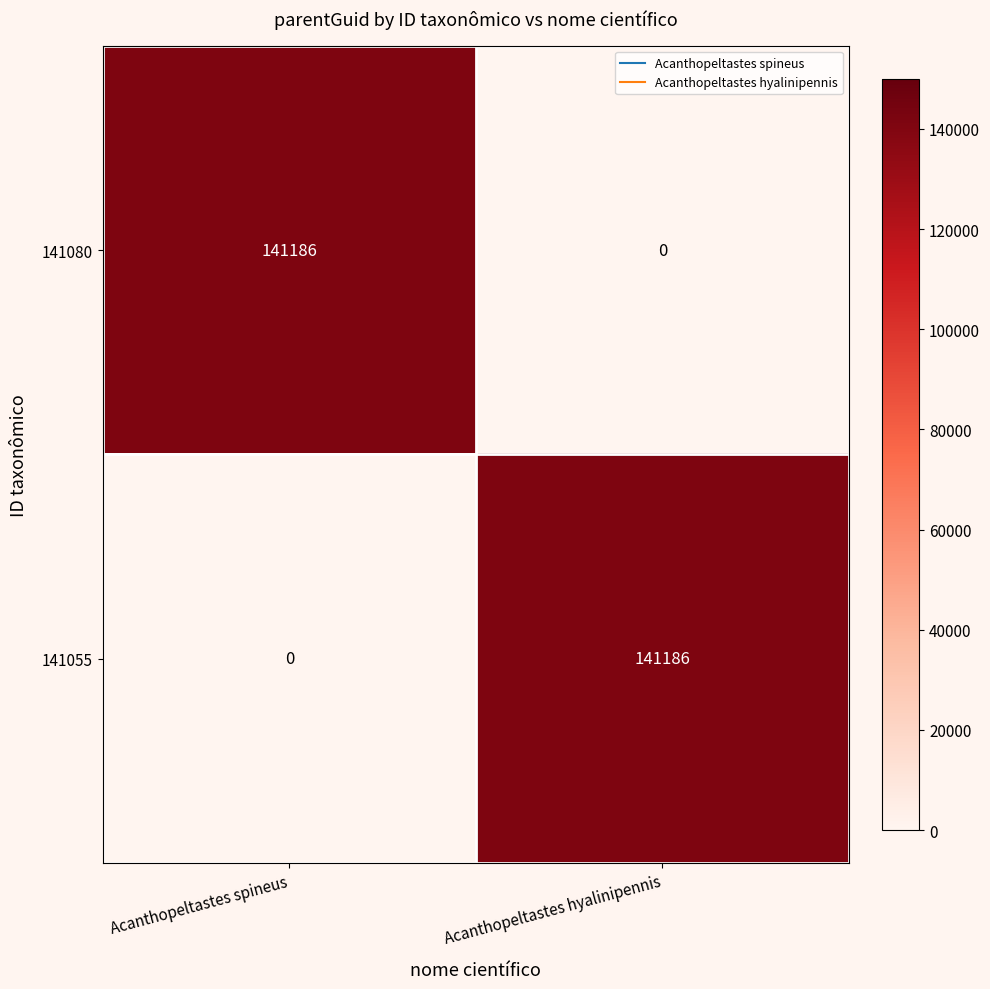

Reading left to right, extract all data points from this chart.

141080: 141186	0
141055: 0	141186